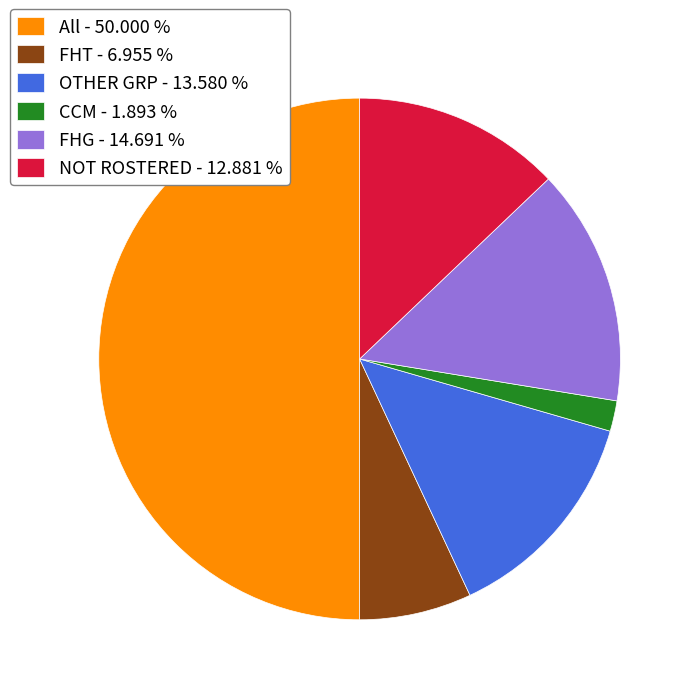

Which slice is the largest?

All